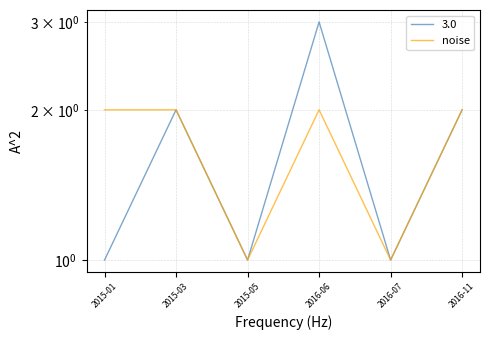

True or false: the data has more than 0 interior local peaks.

True